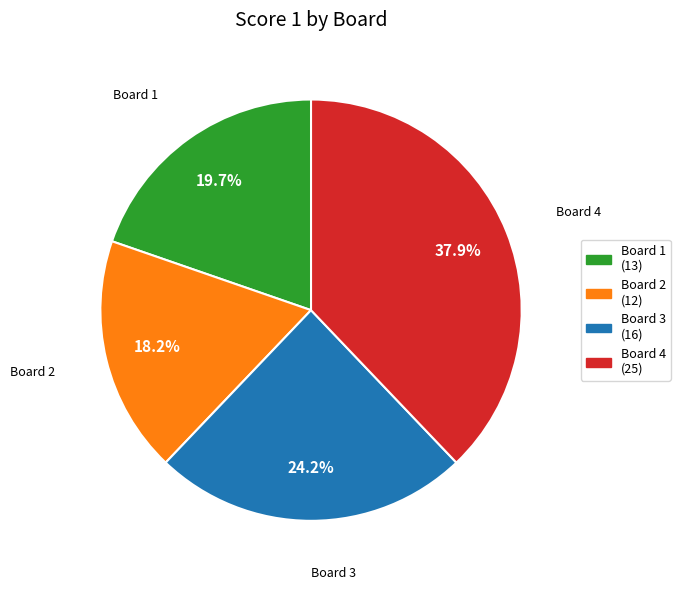

Does any single category account for the majority?

No